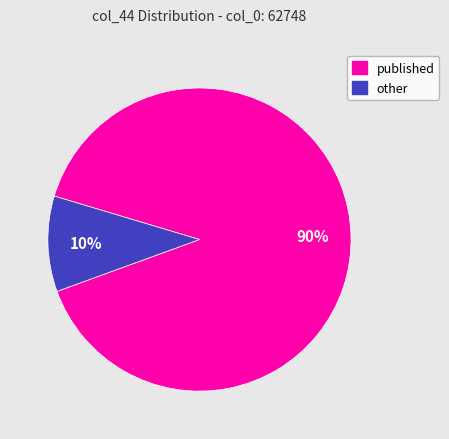

Count the number of slices in the pie.

2